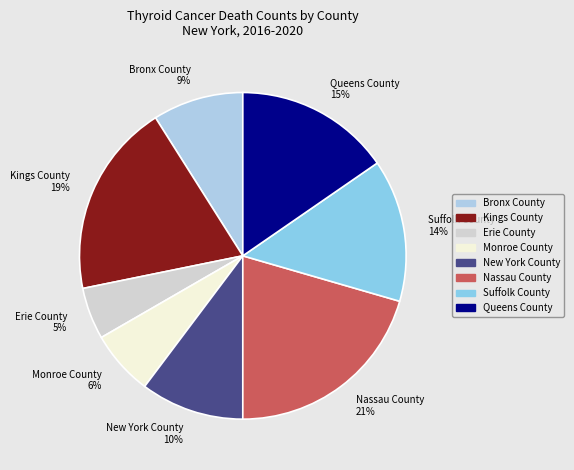

What is the largest slice in the pie chart?

Nassau County